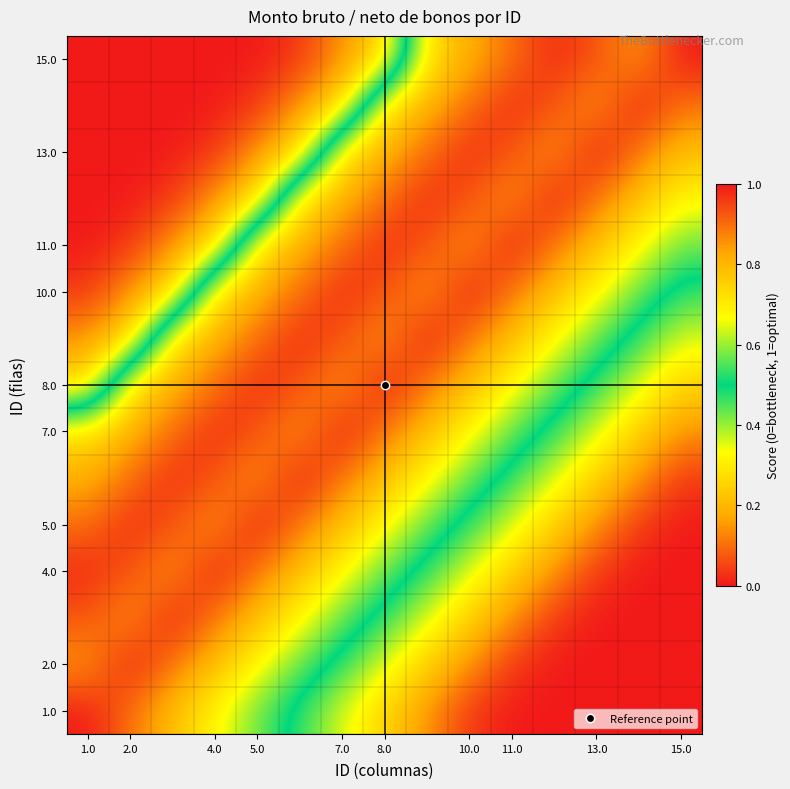

How many distinct data groups are displayed?

15